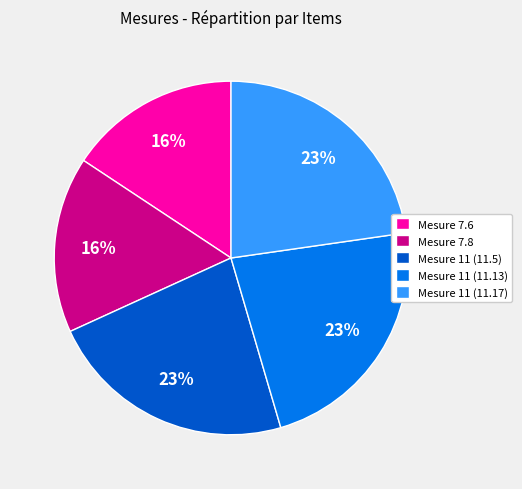

Is there any slice that represents more than half of the pie?

No